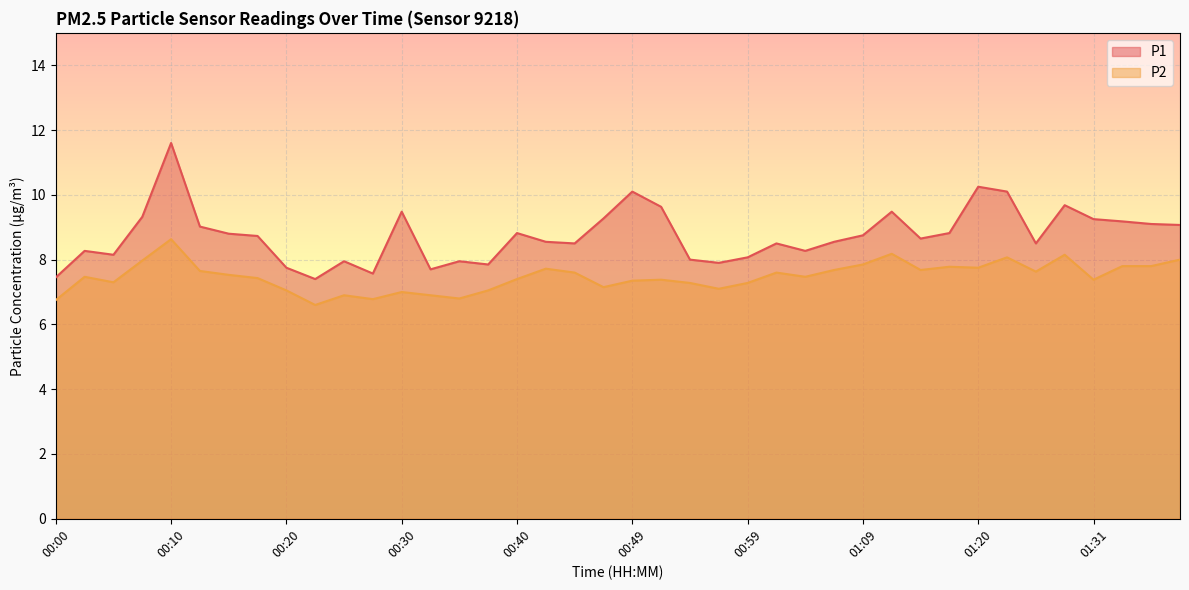

What is the maximum value shown in the chart?

11.6